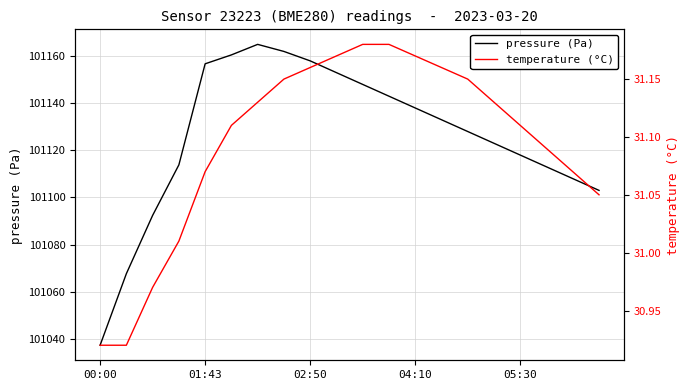

Is this an area chart (filled region under the line)?

No